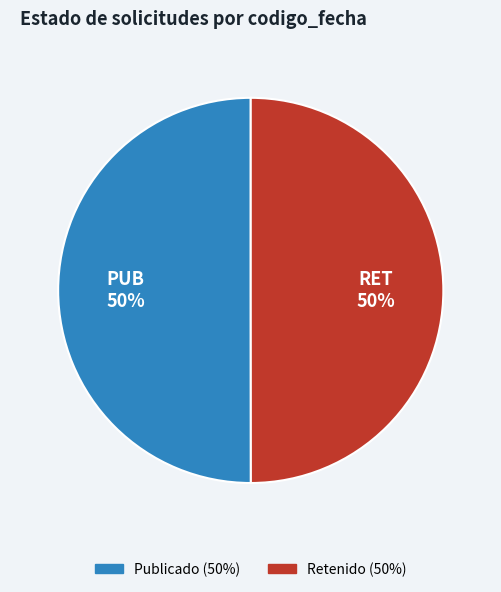

What is the ratio of the value at PUB to the value at RET?

1.0